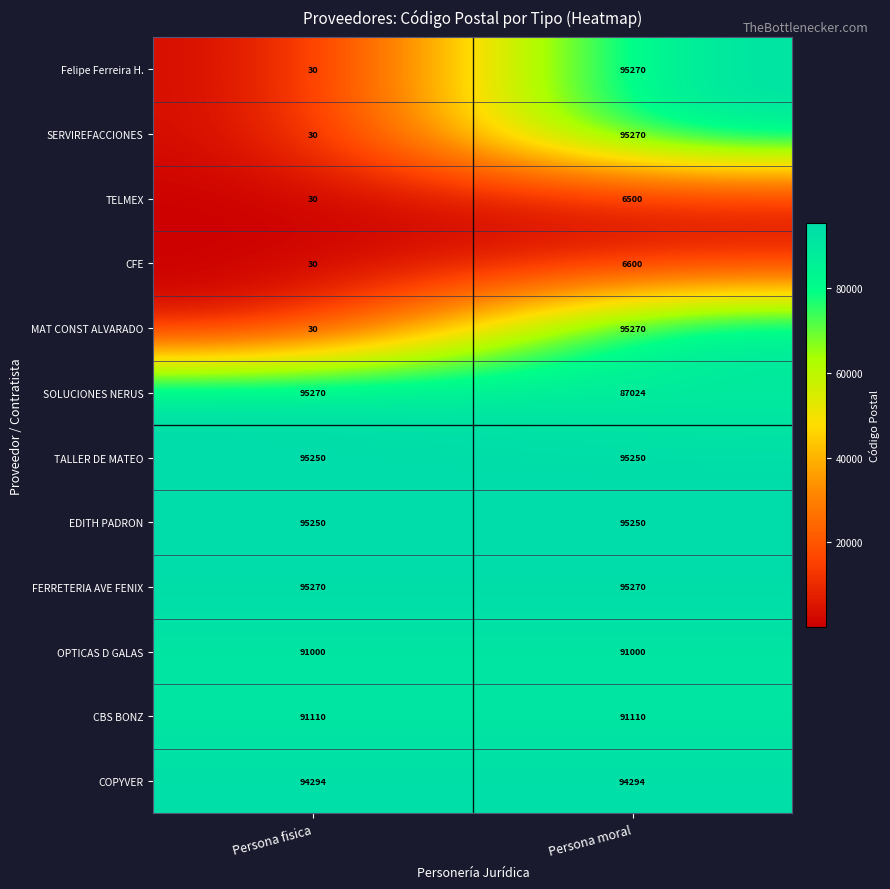

The value of CBS BONZ at Persona fisica is 153926. True or false?

False